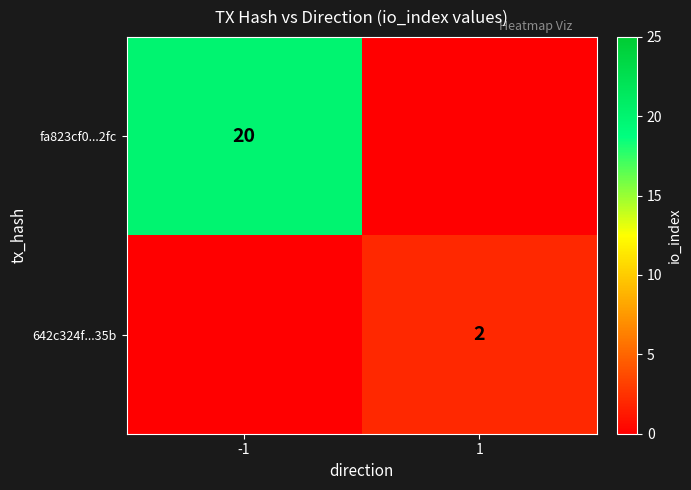

Is the value of 642c324f...35b at 1 greater than the value of fa823cf0...2fc at -1?

No